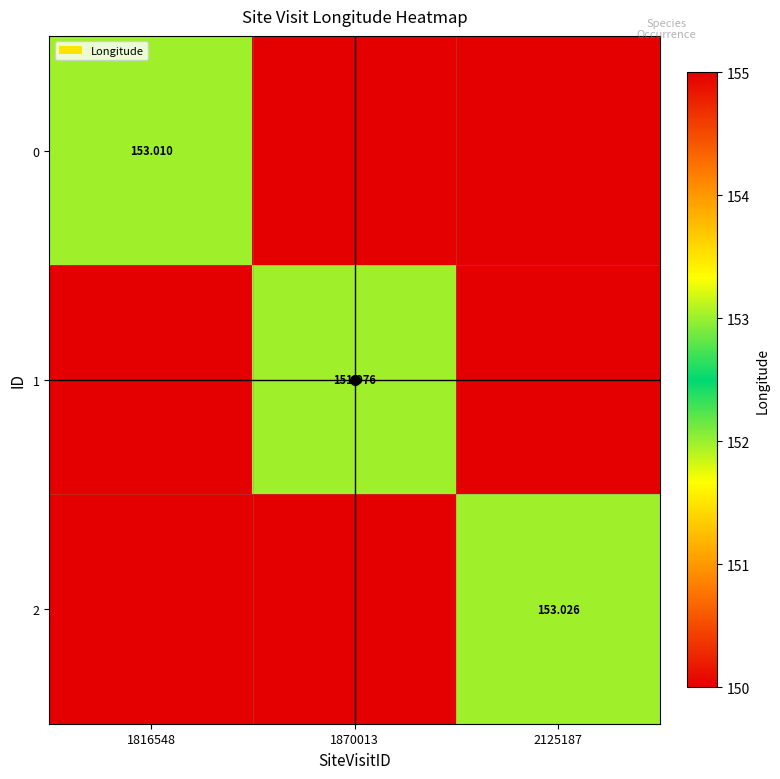

What is the approximate value of 2 at 1816548?

150.0